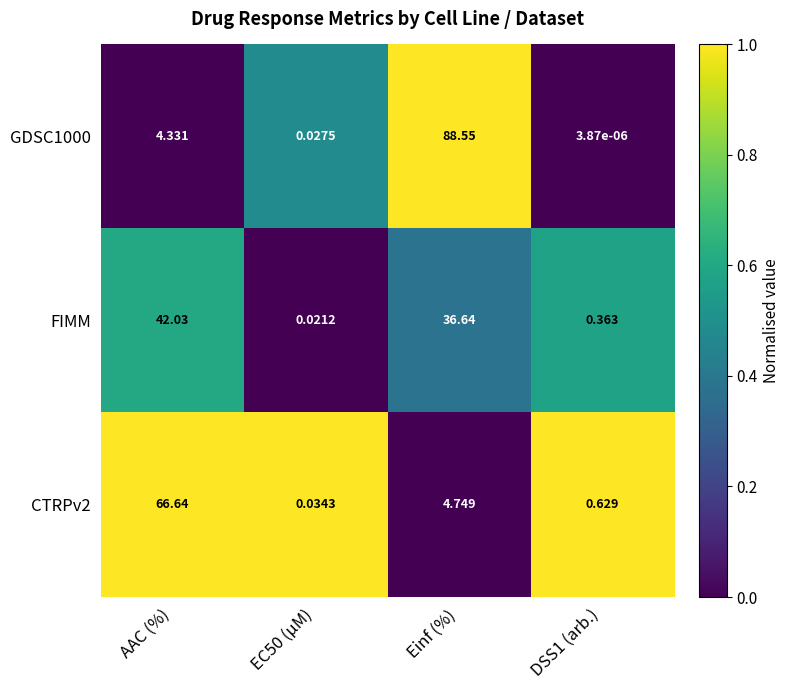

What is the total value across all series at Einf (%)?

129.9